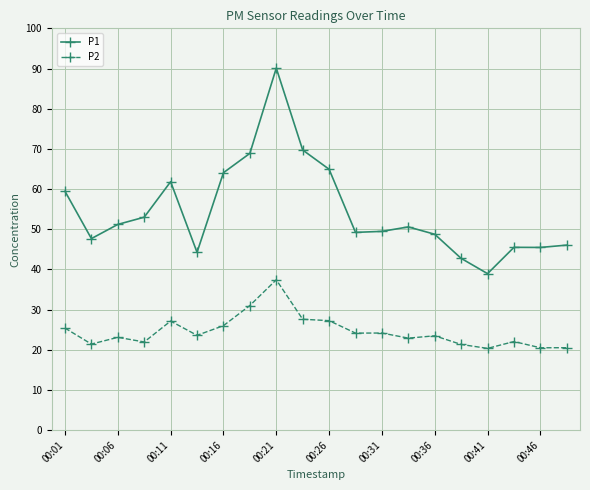

At how many categories does at least one series exceed 40?

19